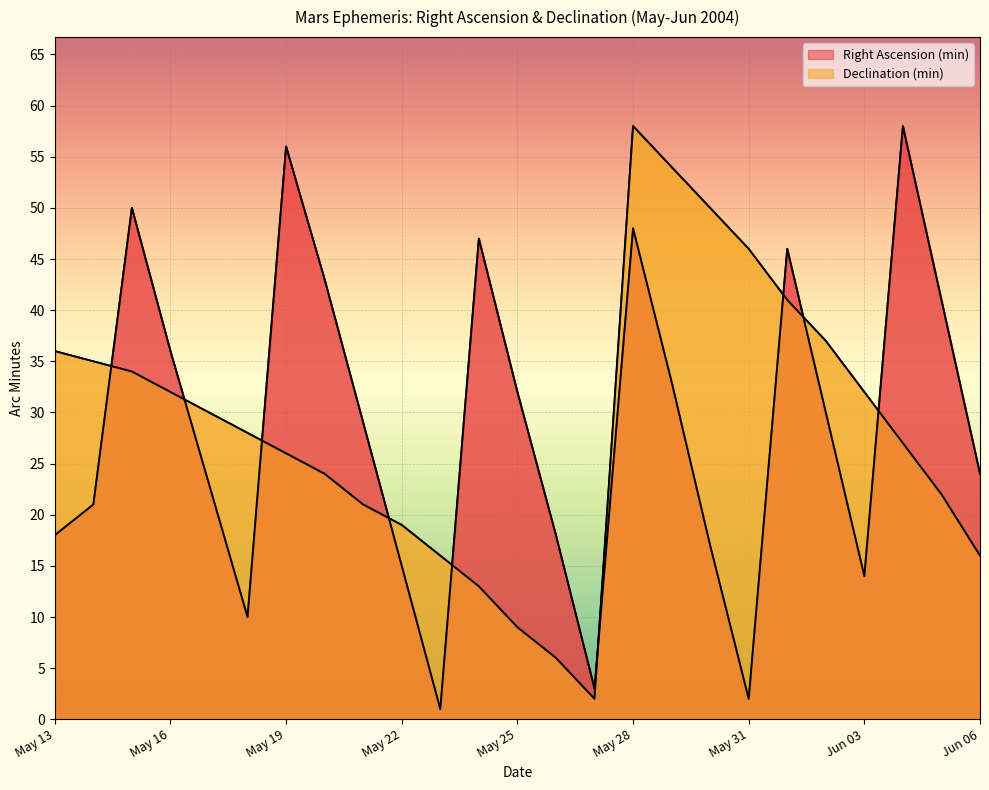

How many interior local valleys does the Right Ascension (min) series have?

5